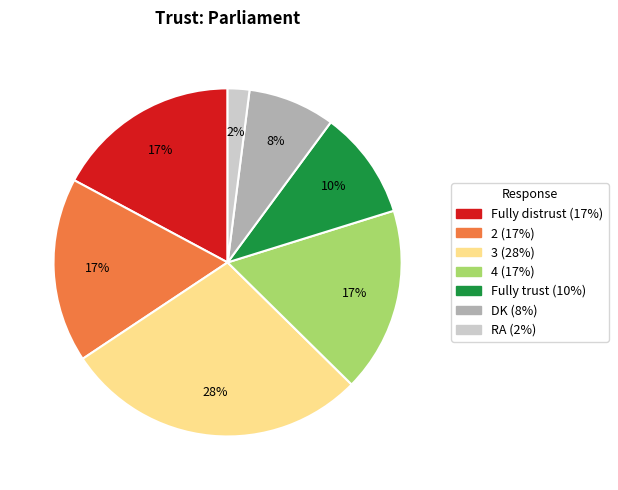

What is the smallest slice in the pie chart?

RA